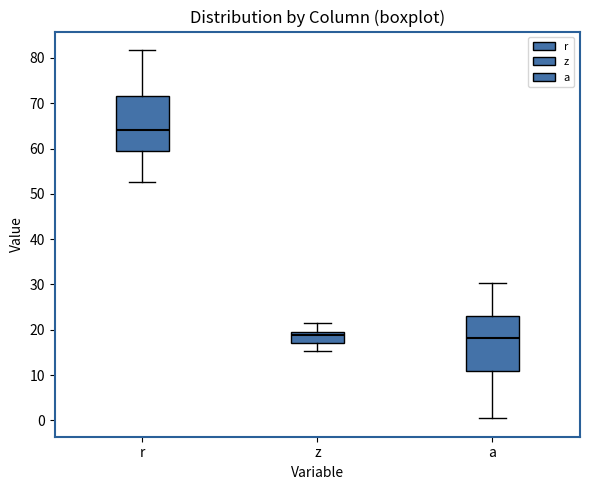

Reading left to right, read every box against the y-axis: the position of its median line, the range the box covers, and the ends of its whiskers. The values are not printed on the chart, so give them approximately, as read against the axis.

r: median 64, box 60 to 72, whiskers 53 to 82
z: median 19 (just below the box's upper edge), box 17 to 19, whiskers 15 to 22
a: median 18, box 11 to 23, whiskers 0 to 30